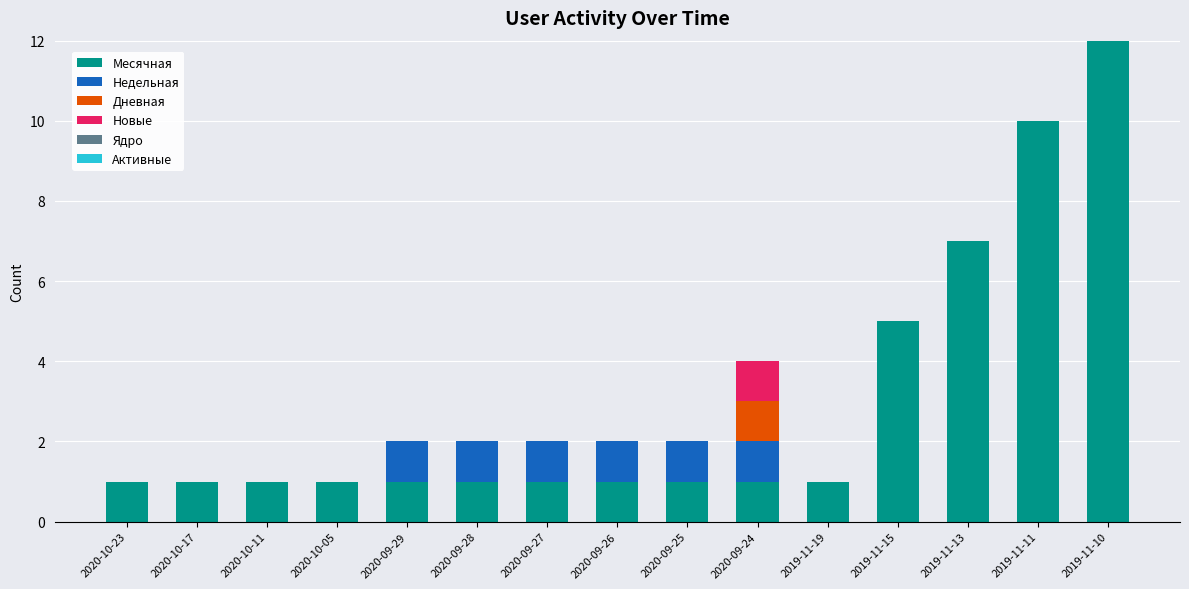

The value of Месячная at 2019-11-15 is 5. True or false?

True